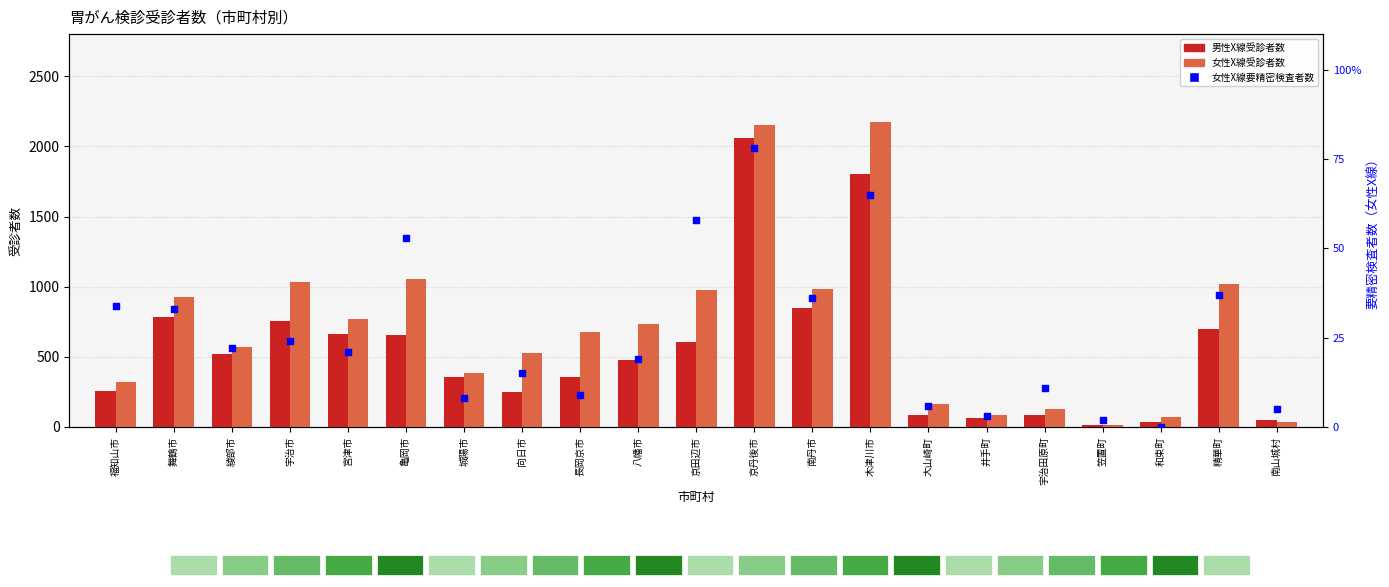

Which series contains the highest Y value?

女性X線受診者数